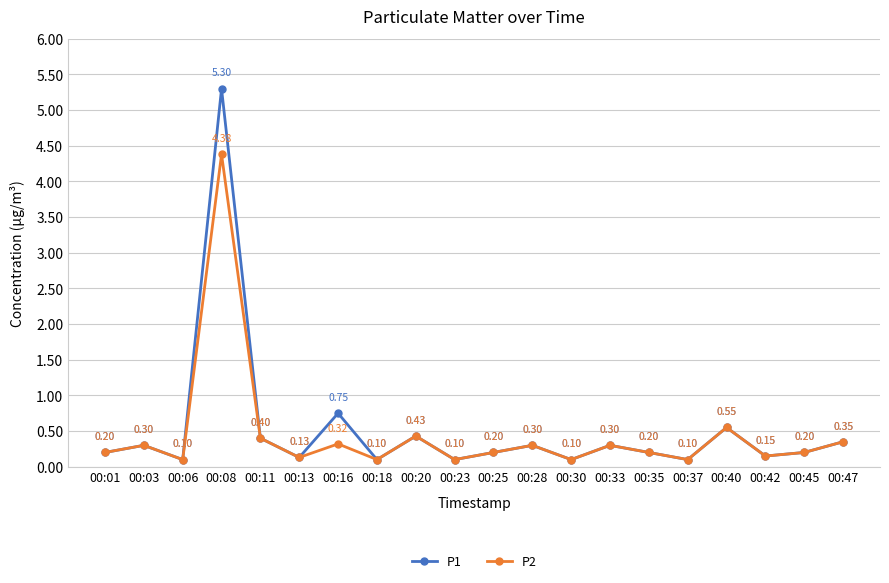

What is the highest value of the P2 series?

4.4